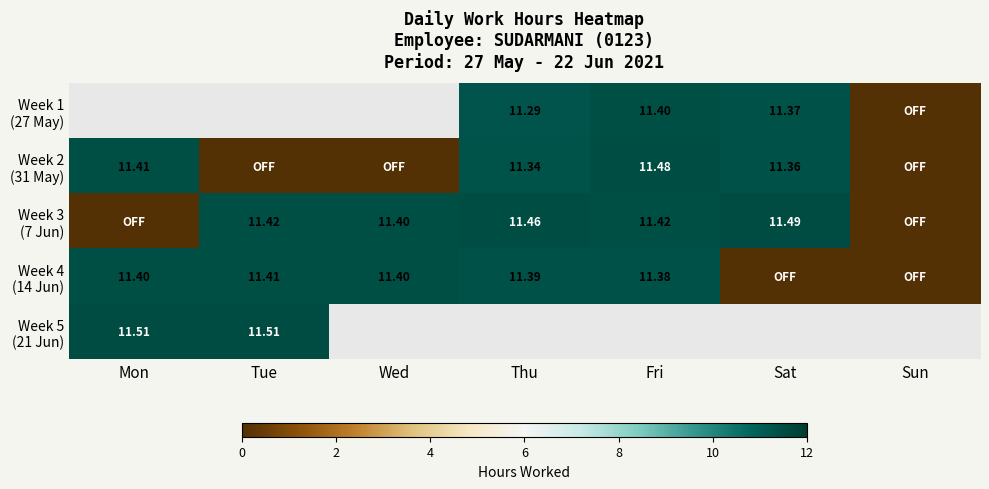

What is the approximate value of Week 4 (14 Jun) at Thu?

11.4